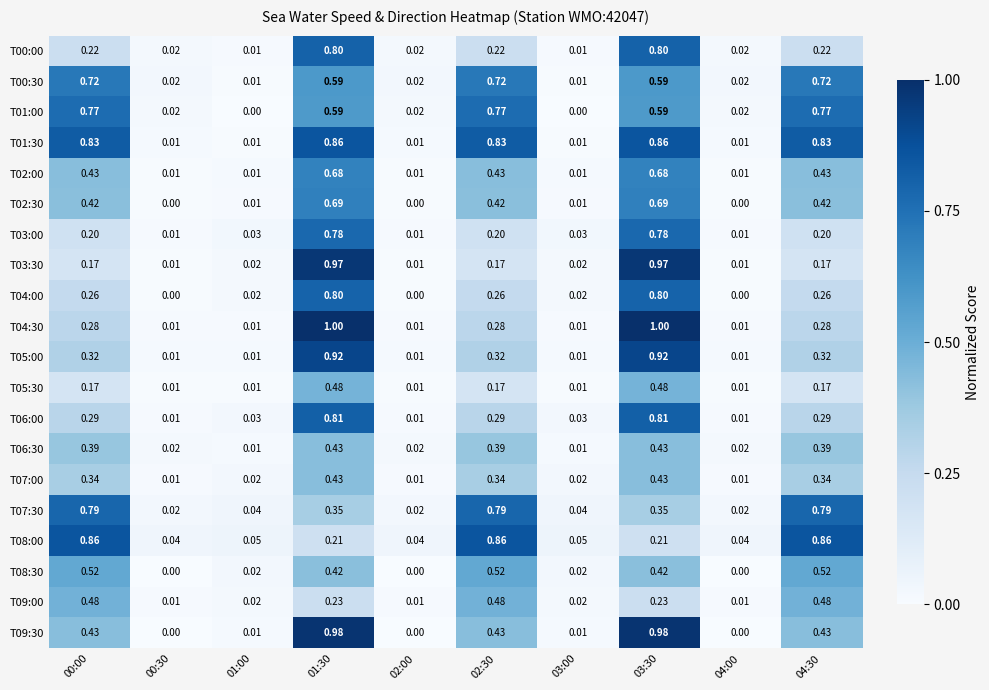

Is the value of T06:00 at 02:00 greater than the value of T02:30 at 03:30?

No